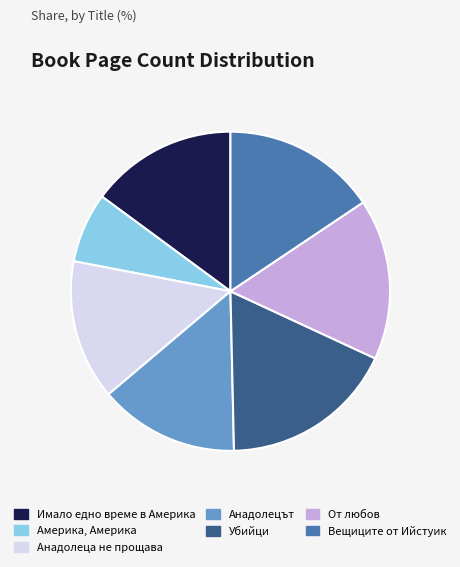

Is there a majority slice in this chart?

No